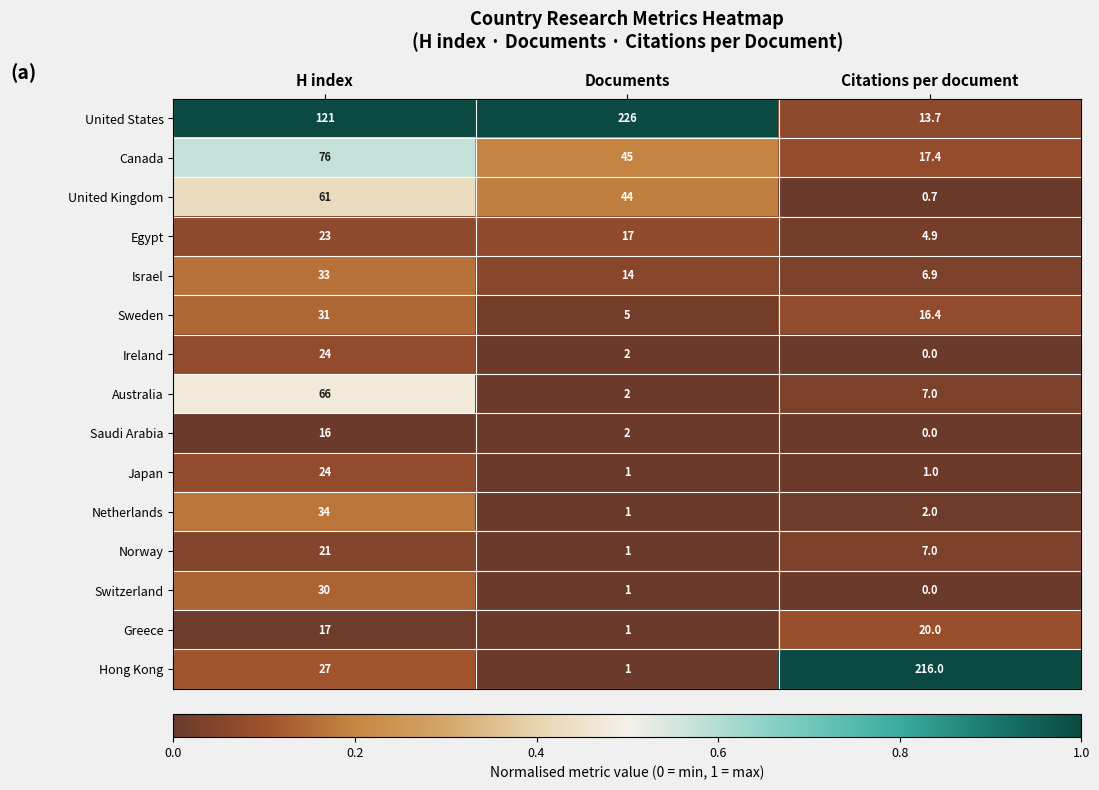

Which category has the highest value in the Saudi Arabia series?

H index